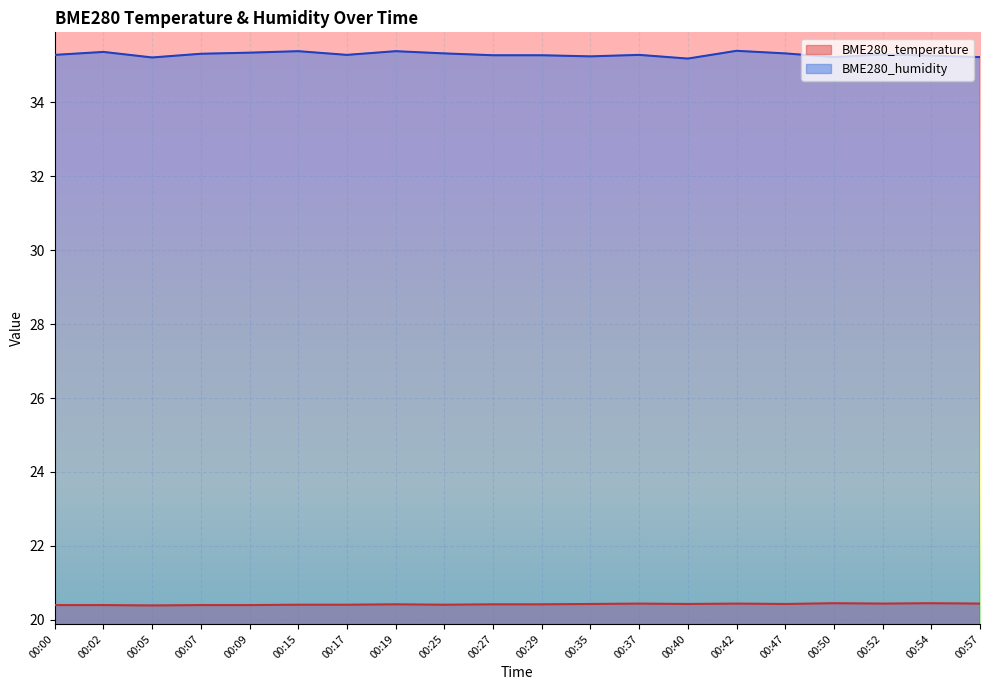

The value of BME280_humidity at 00:17 is 9.5. True or false?

False